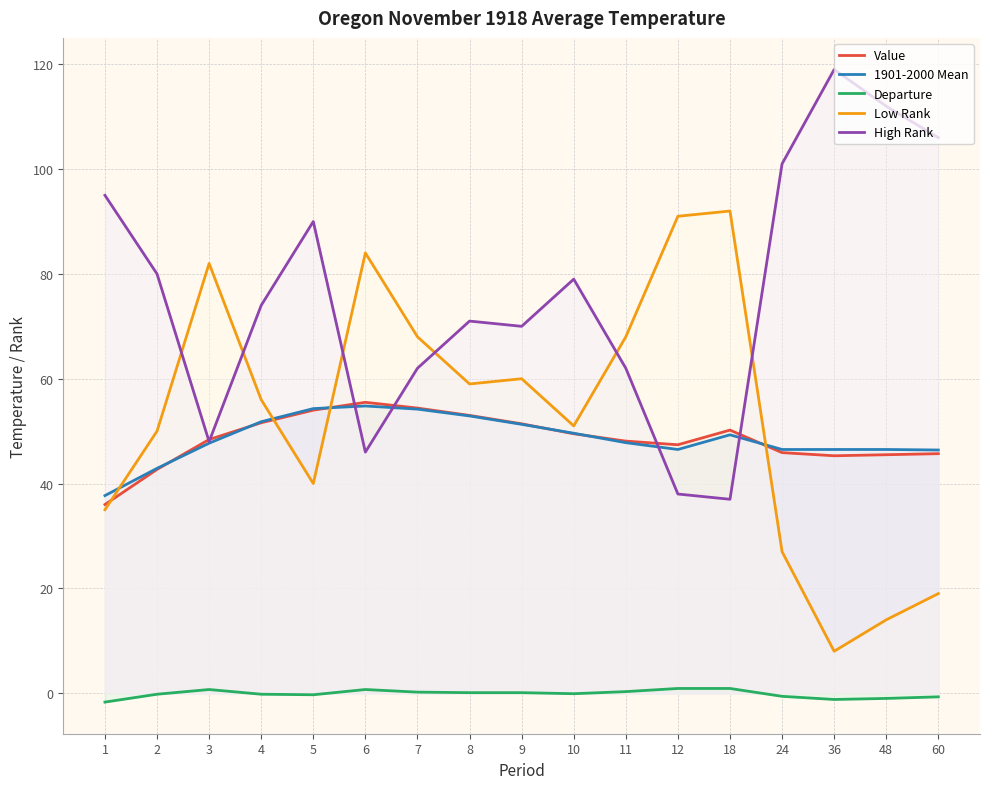

Which series changed the most between 1 and 24?

Value